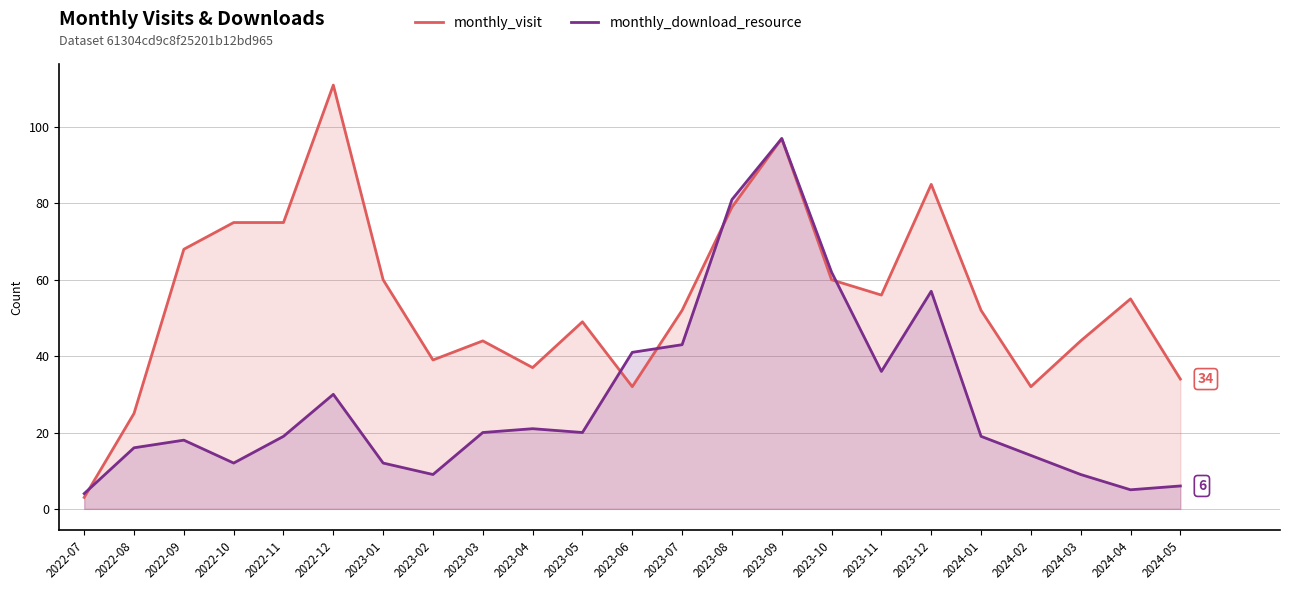

Count the number of categories in the chart.

23